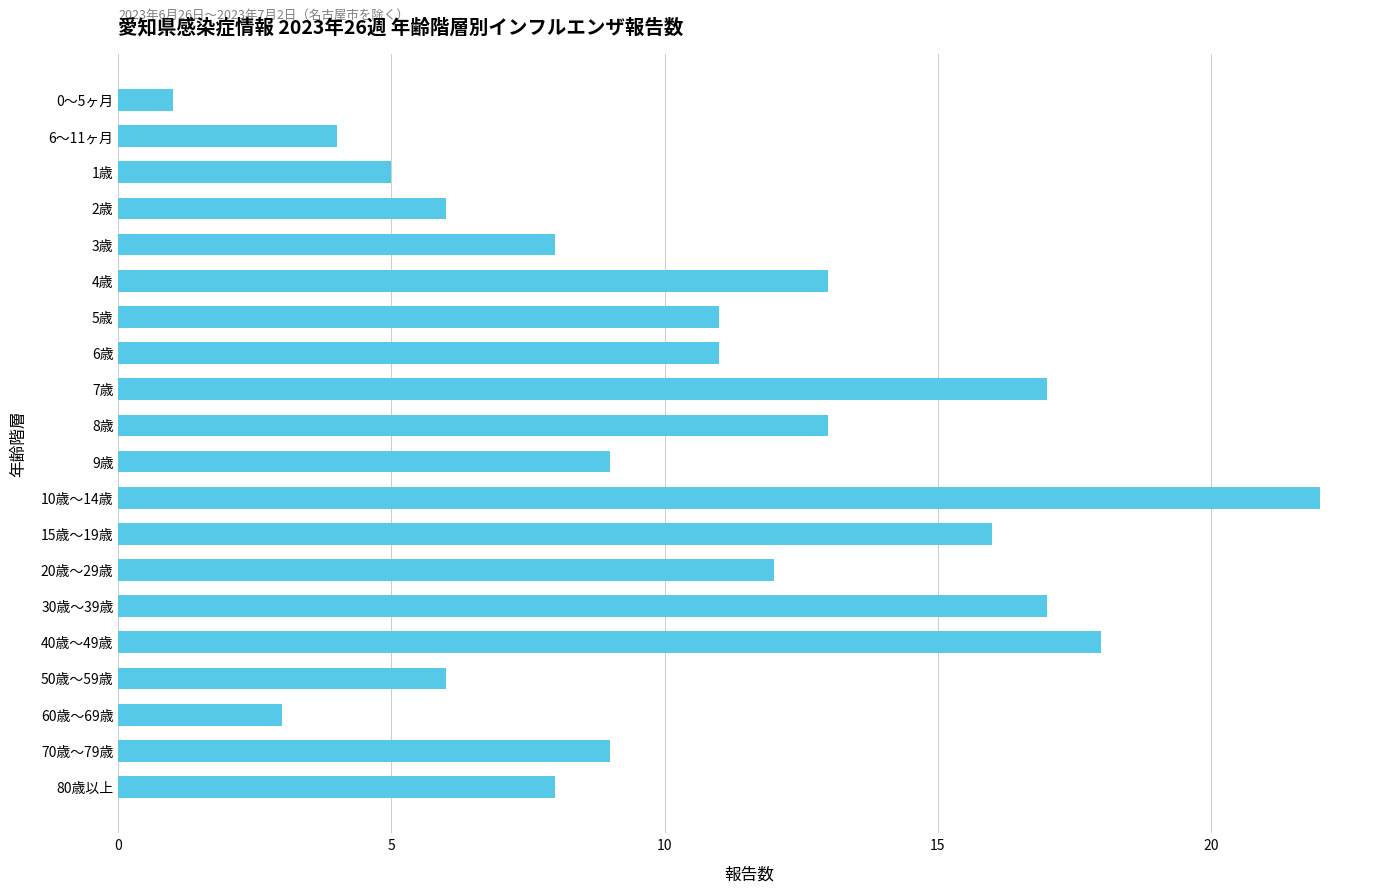

What is the label of the 8th bar from the bottom?

15歳～19歳